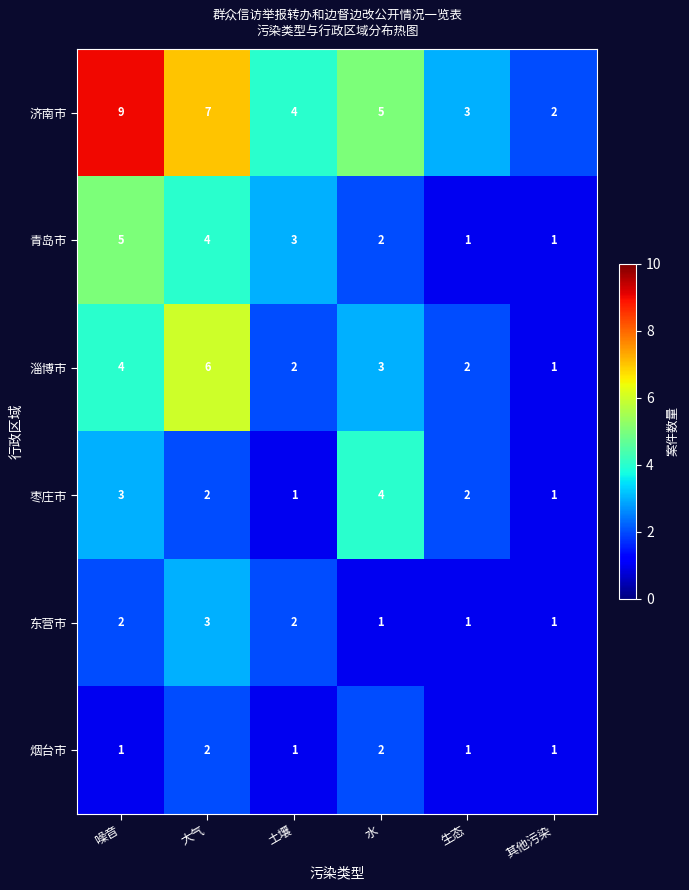

What is the difference between the second highest and minimum values in the 青岛市 series?

3